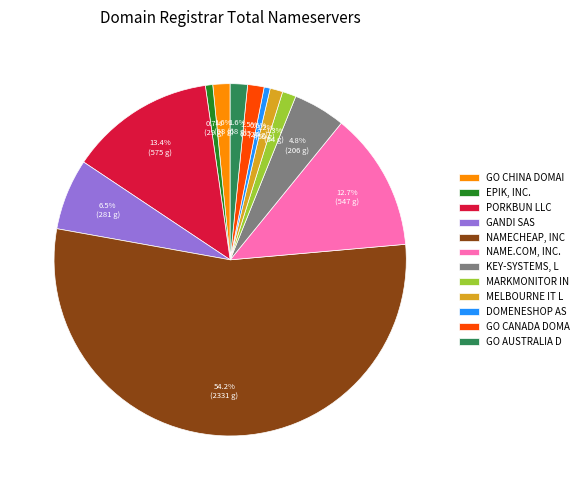

Which slice represents more than half of the pie?

NAMECHEAP, INC